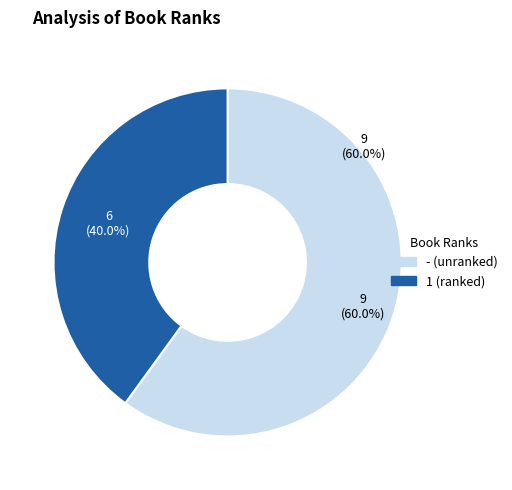

How many slices are in this pie chart?

2